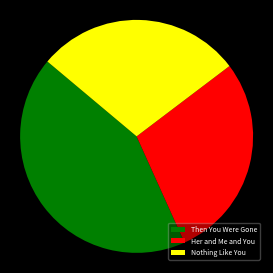

Is Nothing Like You the majority of the pie?

No